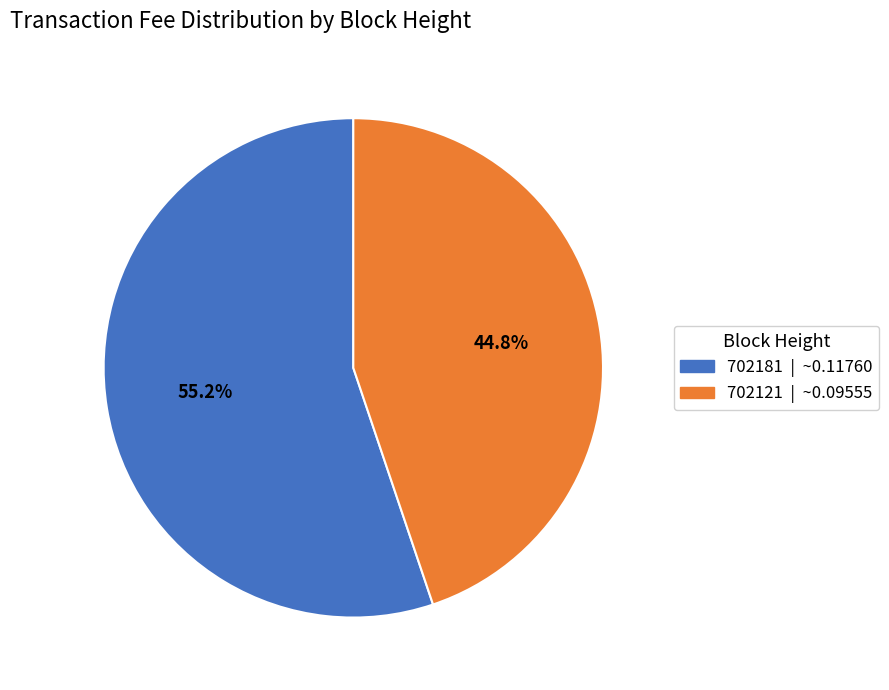

Which category has the smallest portion of the pie?

702121